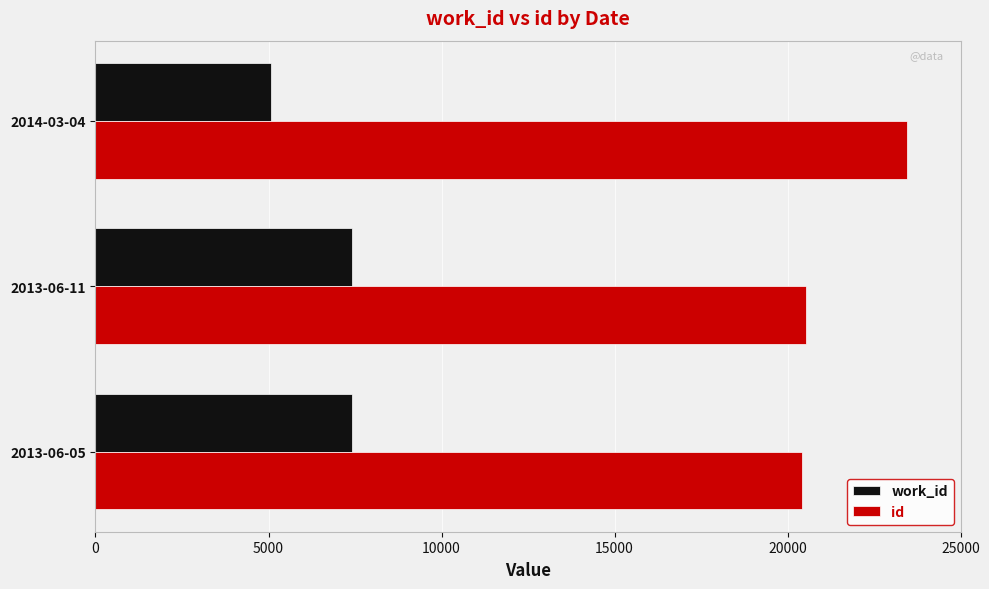

What is the spread (max minus min) of values at 2013-06-11?

13119